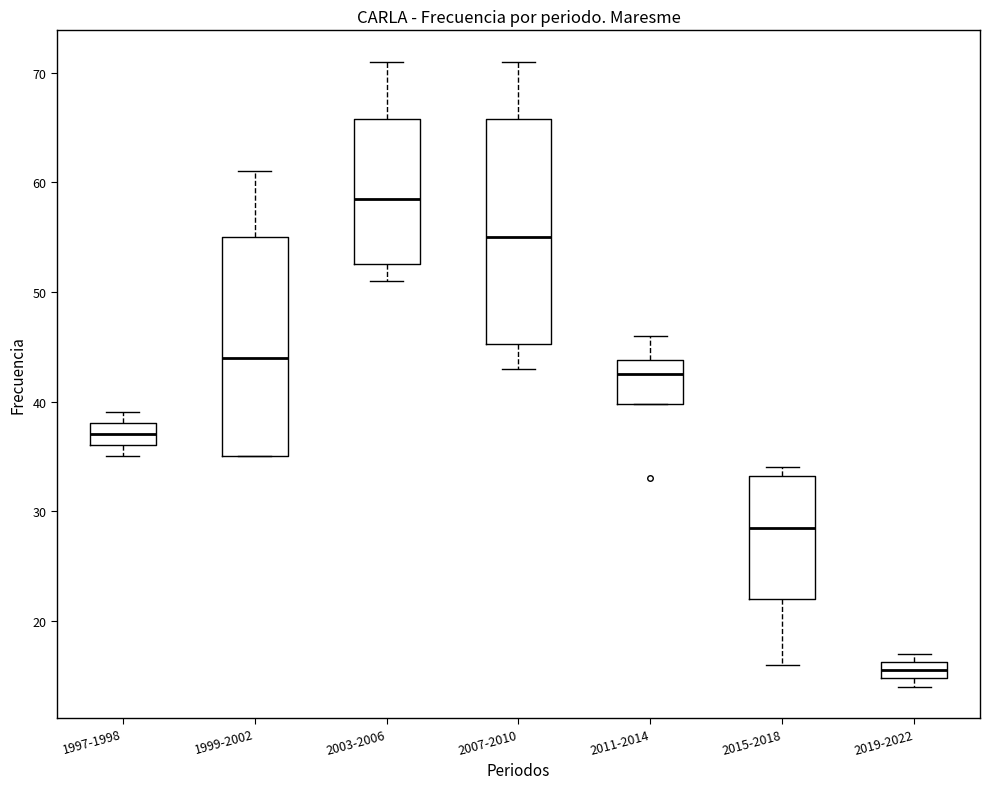

Which box has the lowest median line?

2019-2022